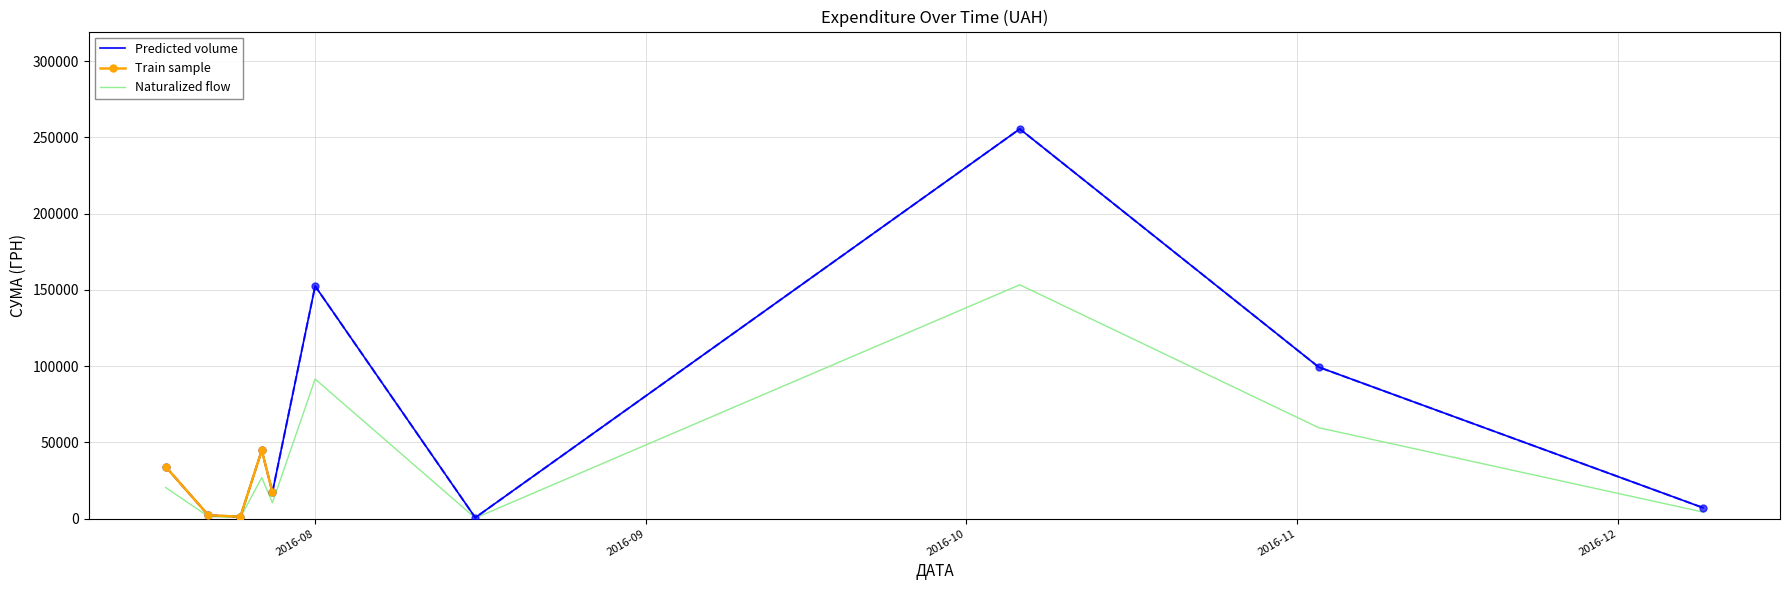

What is the difference between the second highest and second lowest values?

152399.2